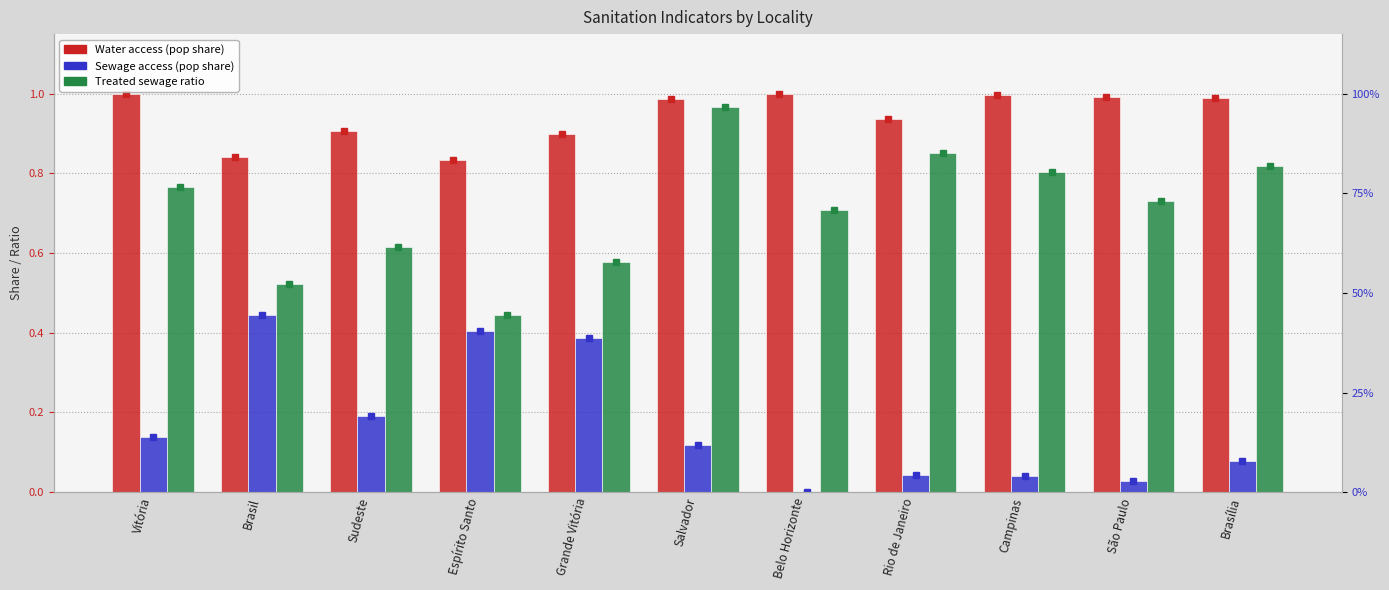

Rank the series at Brasília from lowest to highest value.

Sewage access (pop share), Treated sewage ratio, Water access (pop share)